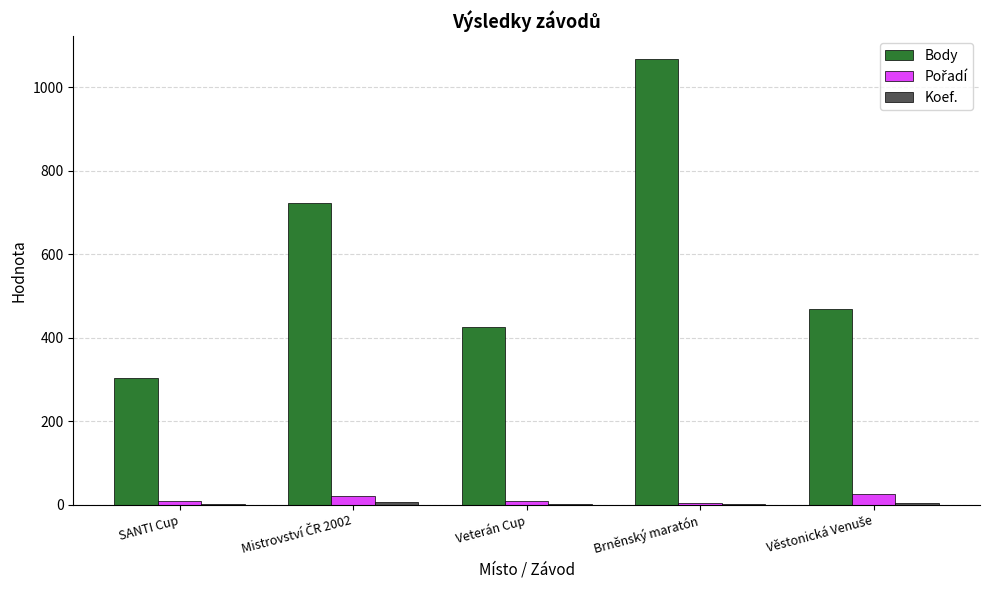

Which category has the highest value across all series?

Brněnský maratón